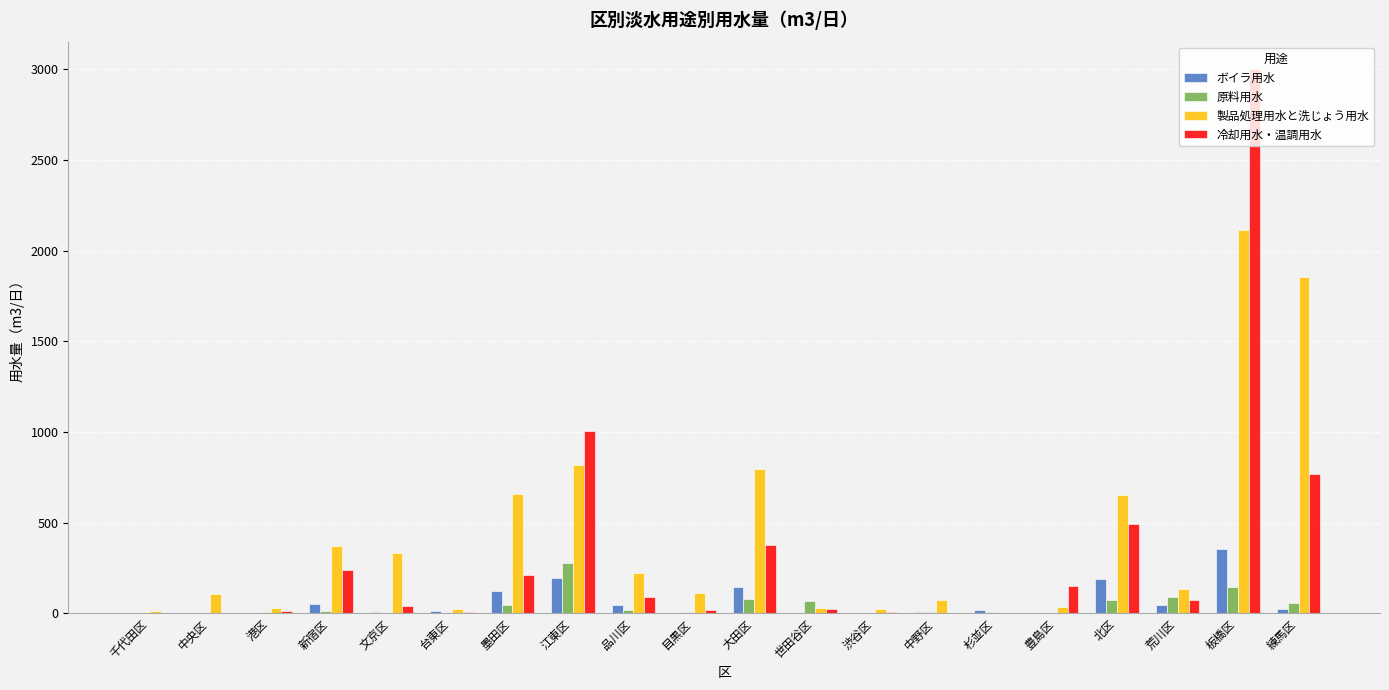

Which series changed the most between 台東区 and 練馬区?

製品処理用水と洗じょう用水